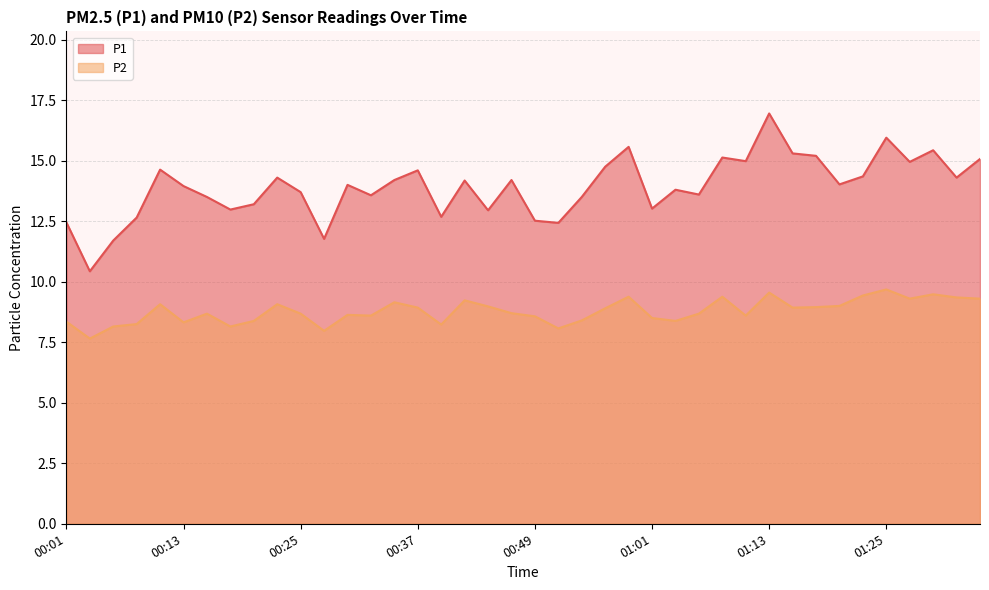

Which series has the widest spread of values?

P1